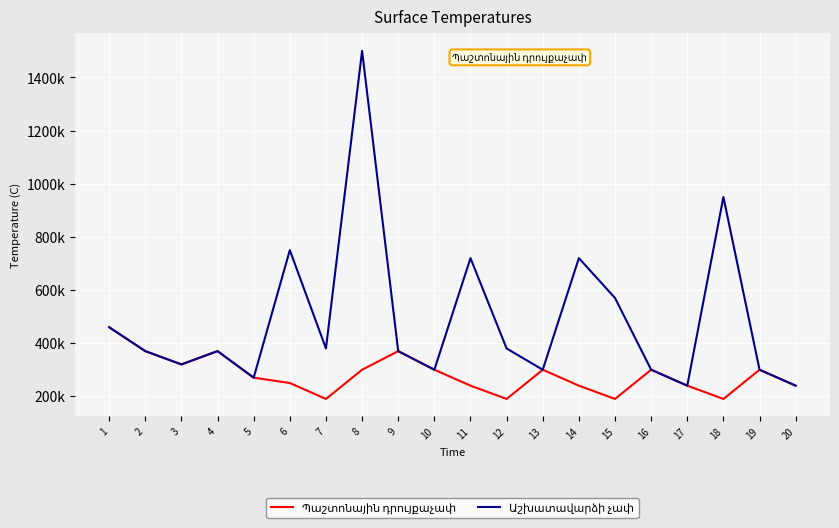

What is the approximate value of Պաշտոնային դրույքաչափ at 8?

300000